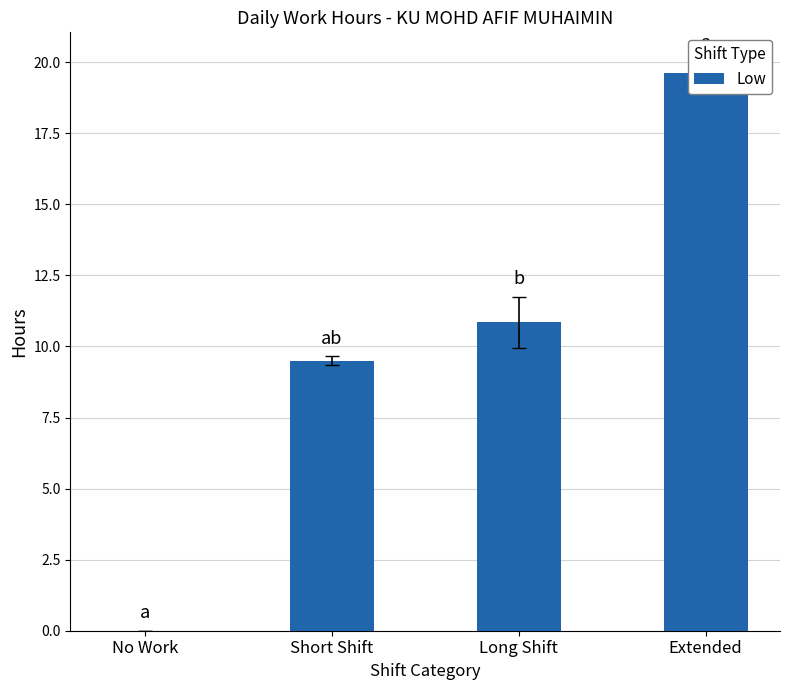

How many data points does each series have?

4